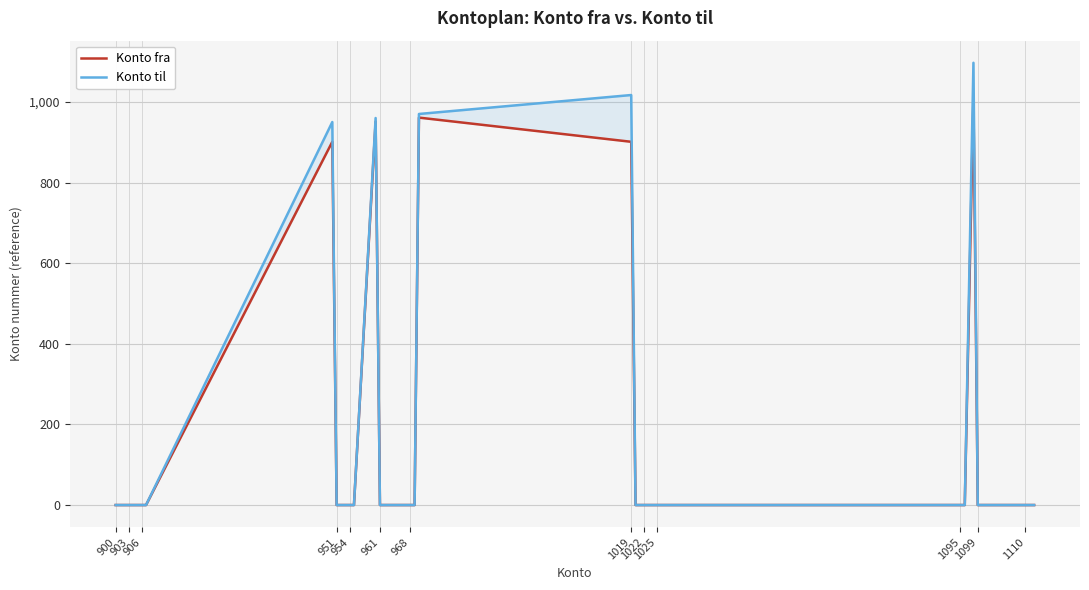

Does the chart display data point markers on the line(s)?

No